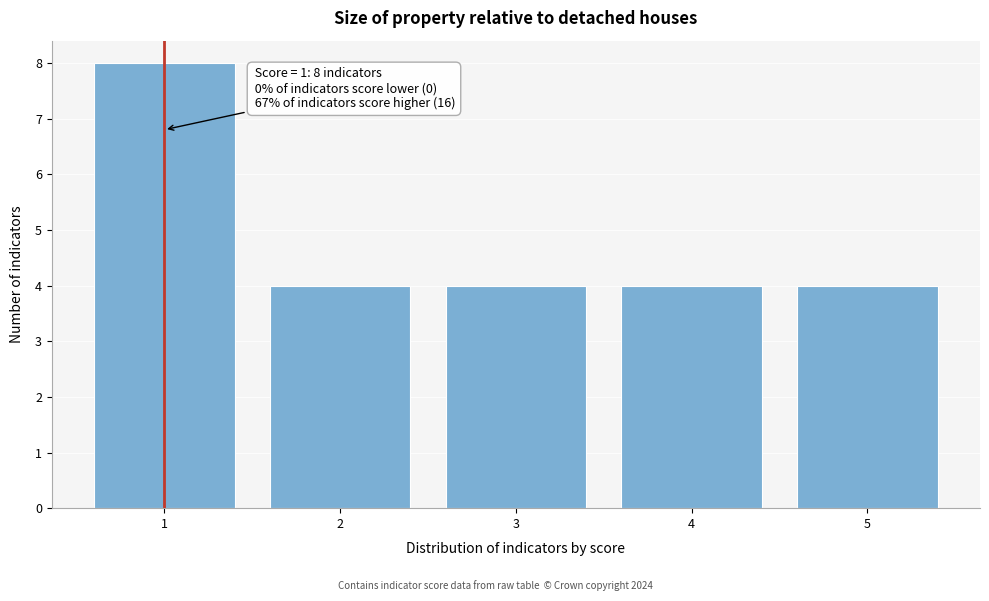

Reading left to right, list all the values displayed in this chart.

1=8	2=4	3=4	4=4	5=4